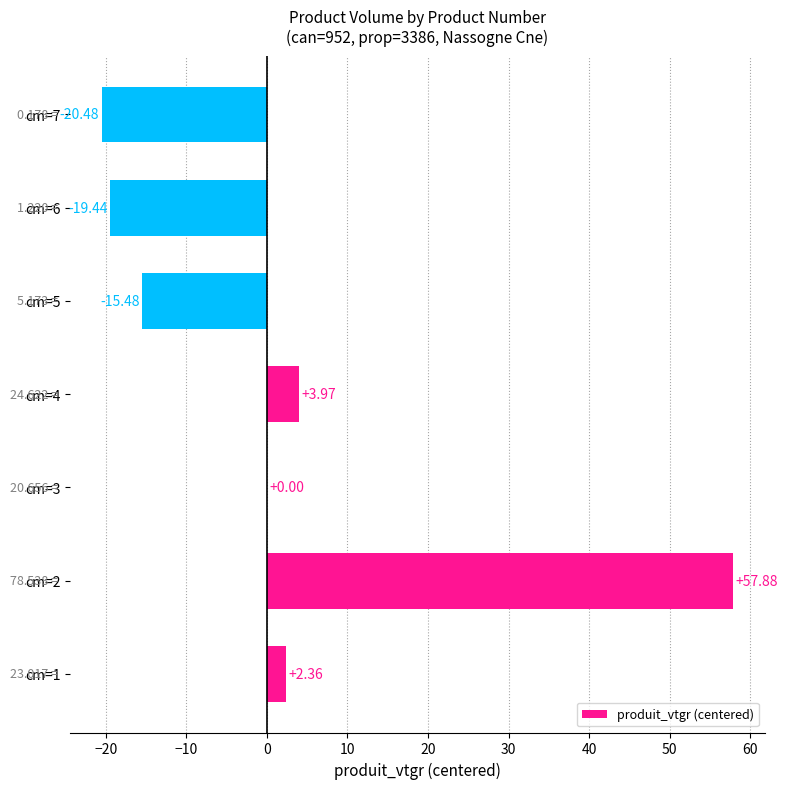

Which has a higher value, cm=4 or cm=6?

cm=4